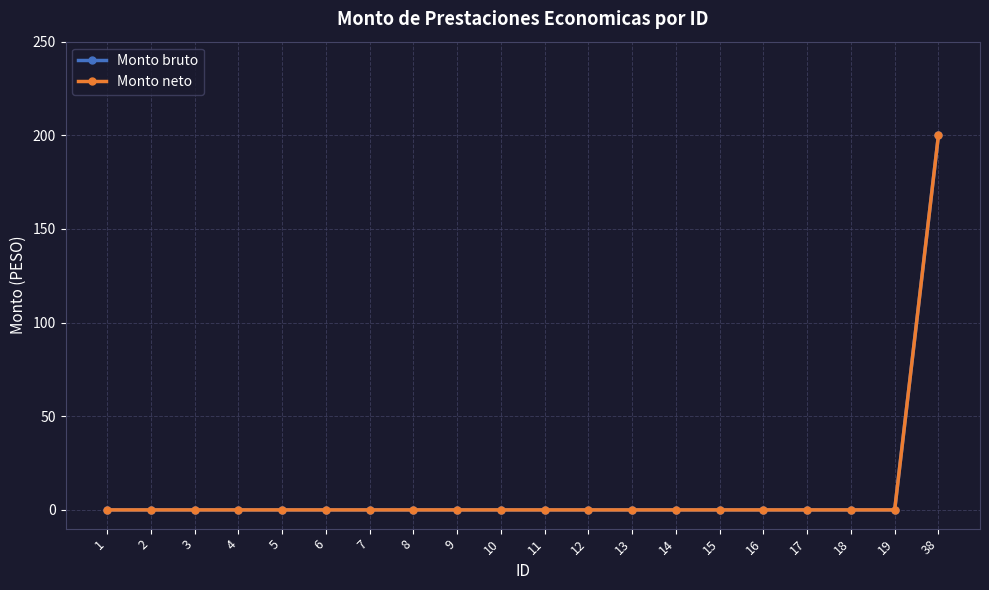

The Monto neto series shows 0 at 13. True or false?

True